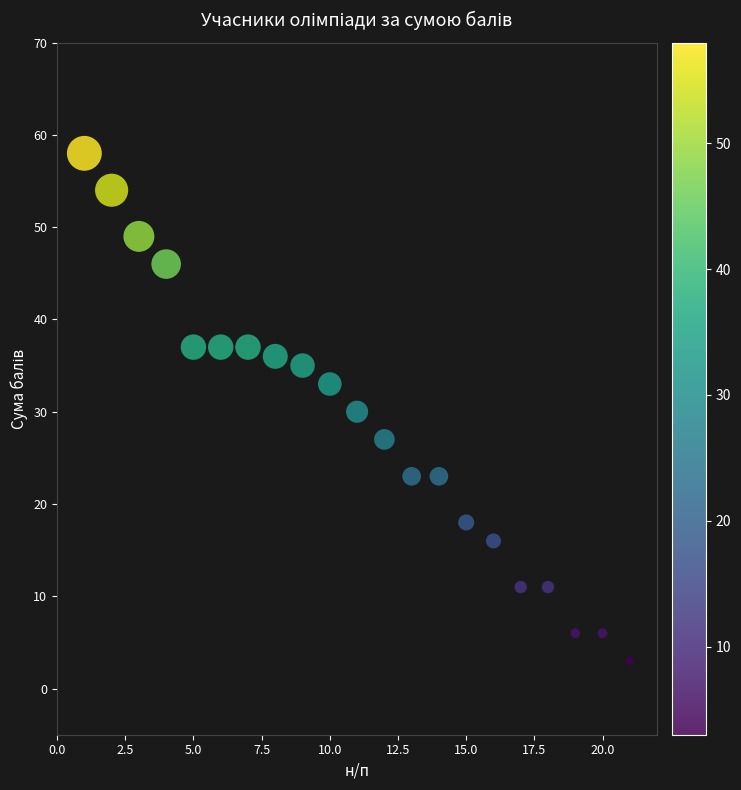

What is the range of X values (max minus min)?

20